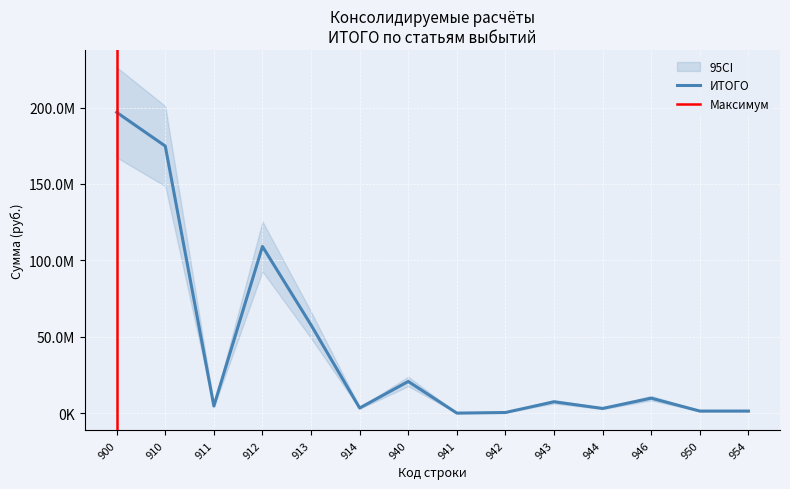

How many interior local peaks (higher than both neighbors) does the data have?

4